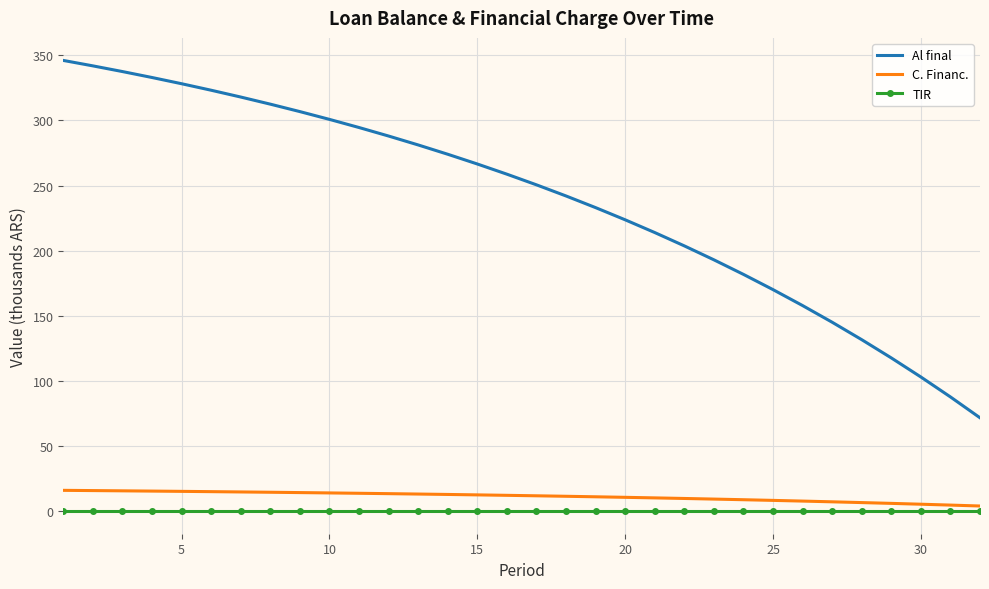

True or false: Al final and TIR intersect in this chart.

False